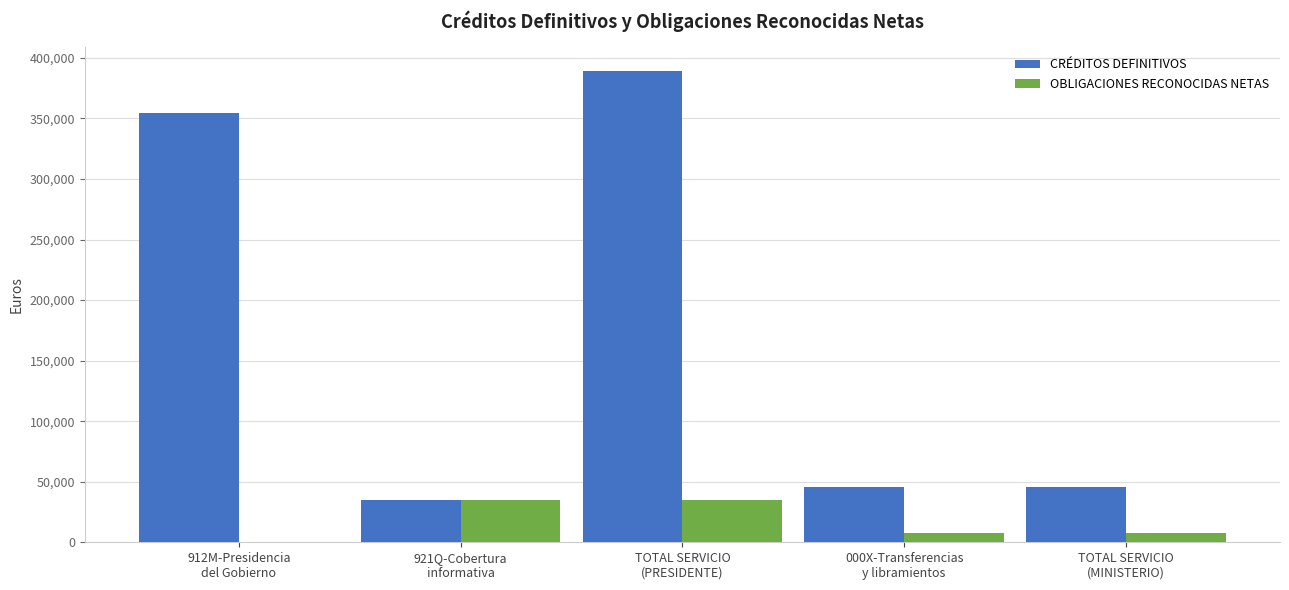

What is the sum of all CRÉDITOS DEFINITIVOS values?

870800.0